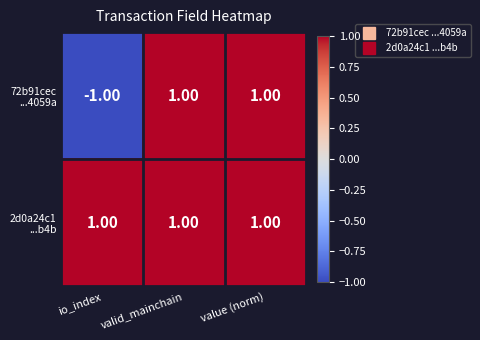

At how many categories does at least one series exceed 0?

3